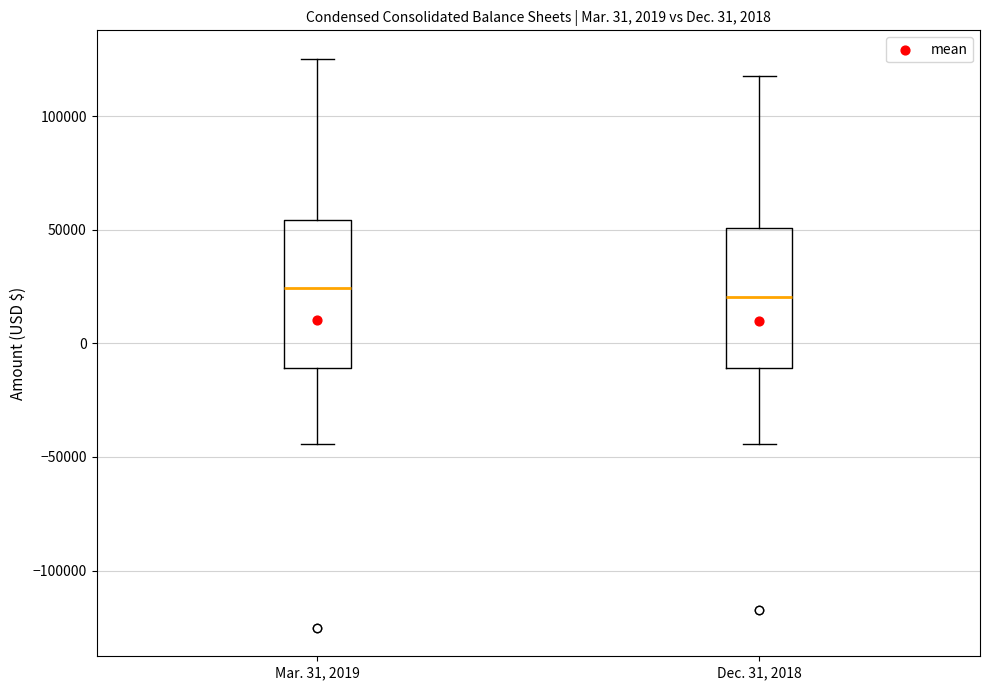

Reading left to right, transcribe this box plot: for each box, give where its median line is, the range the box spans, and where its two whiskers end, as read against the y-axis. The values are not printed on the chart, so give them approximately, as read against the axis.

Mar. 31, 2019: median 25000, box -10000 to 55000, whiskers -45000 to 125000
Dec. 31, 2018: median 20000, box -10000 to 50000, whiskers -45000 to 115000